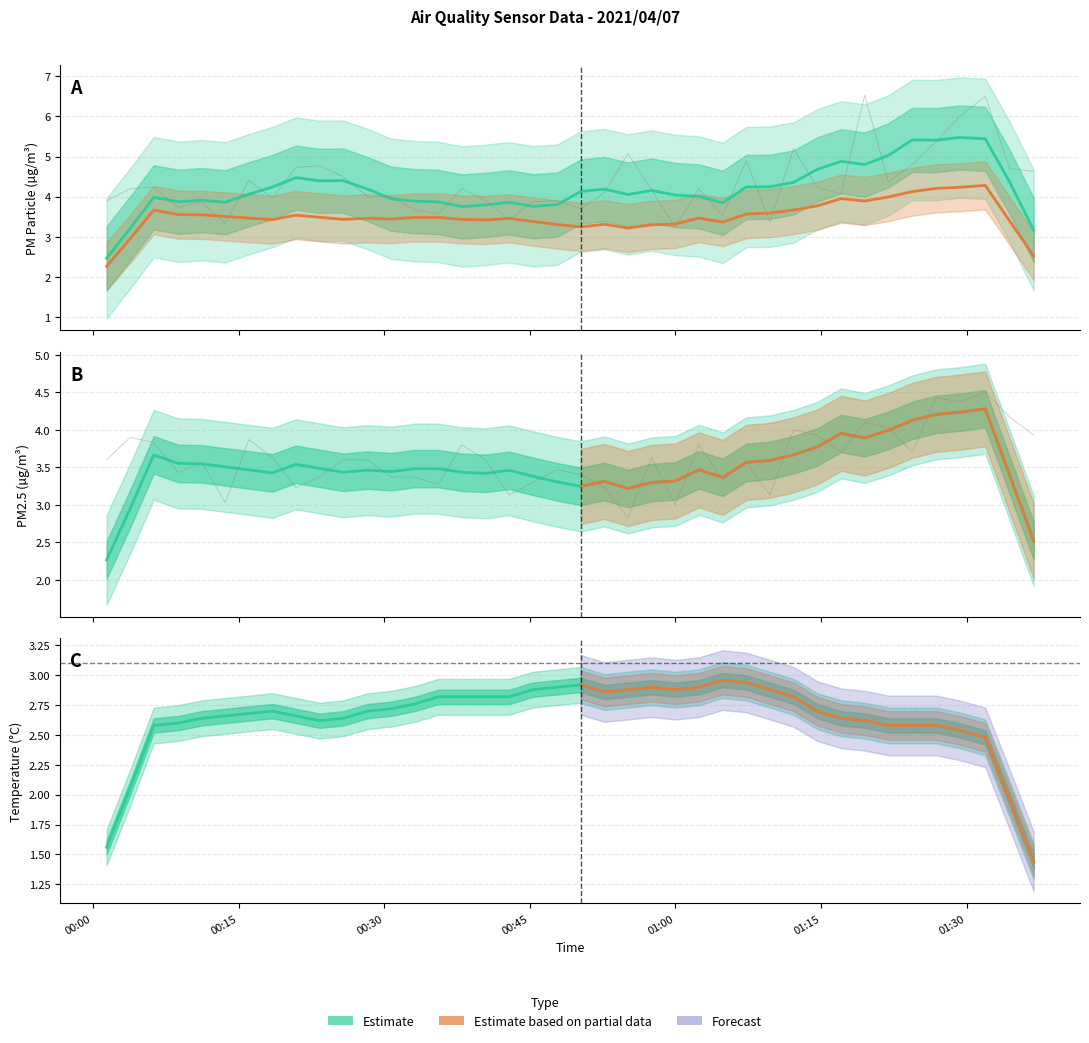

The SDS_P2 series shows 6.5 at 2021/04/07 01:31:55. True or false?

False